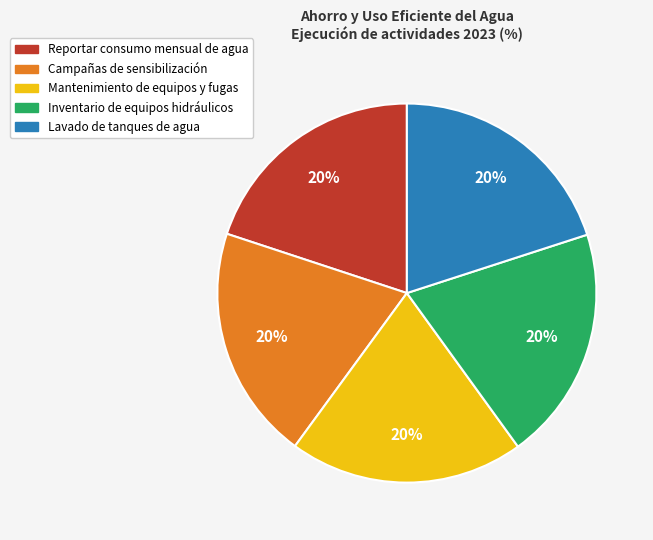

Is it true that Reportar consumo mensual de agua is 20% of the pie?

True